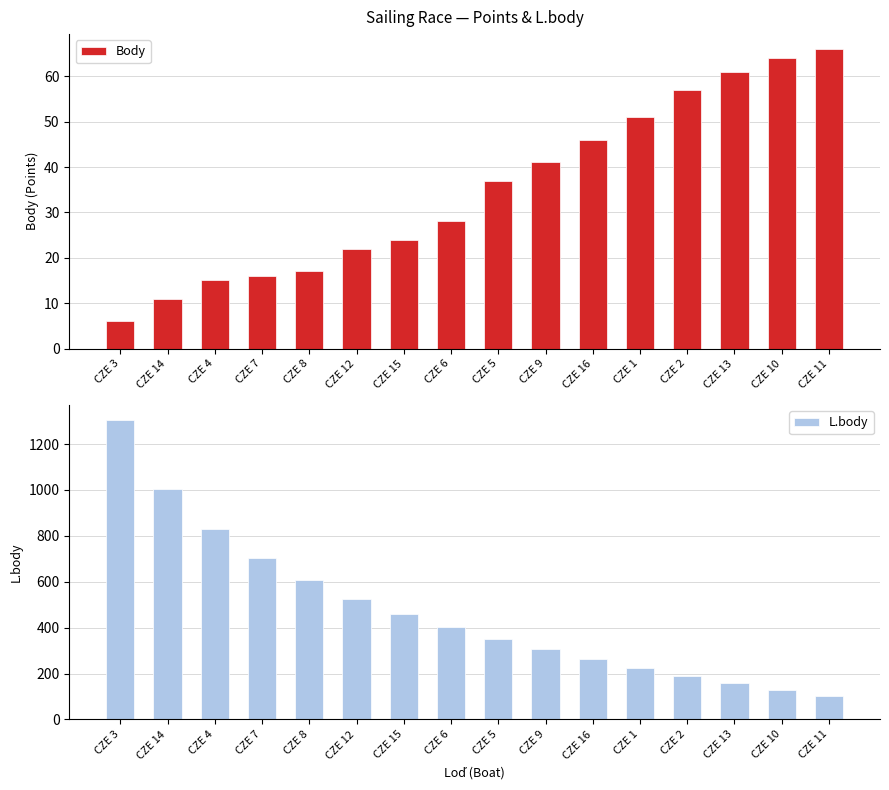

Is it true that Body equals 15 at CZE 14?

False